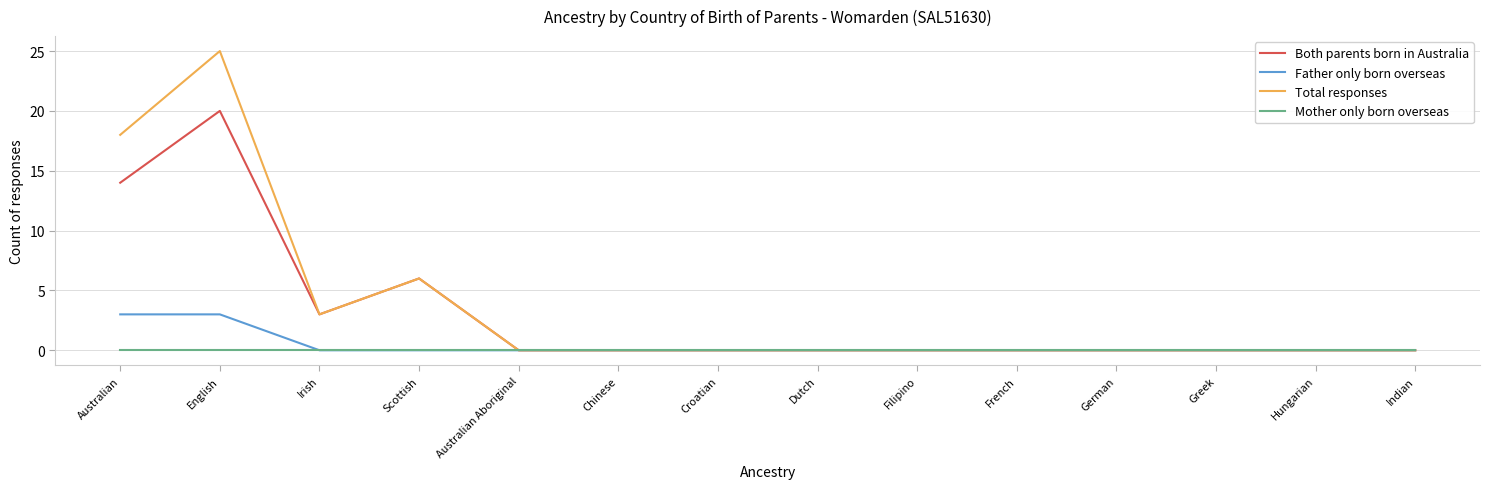

How many distinct data groups are displayed?

4